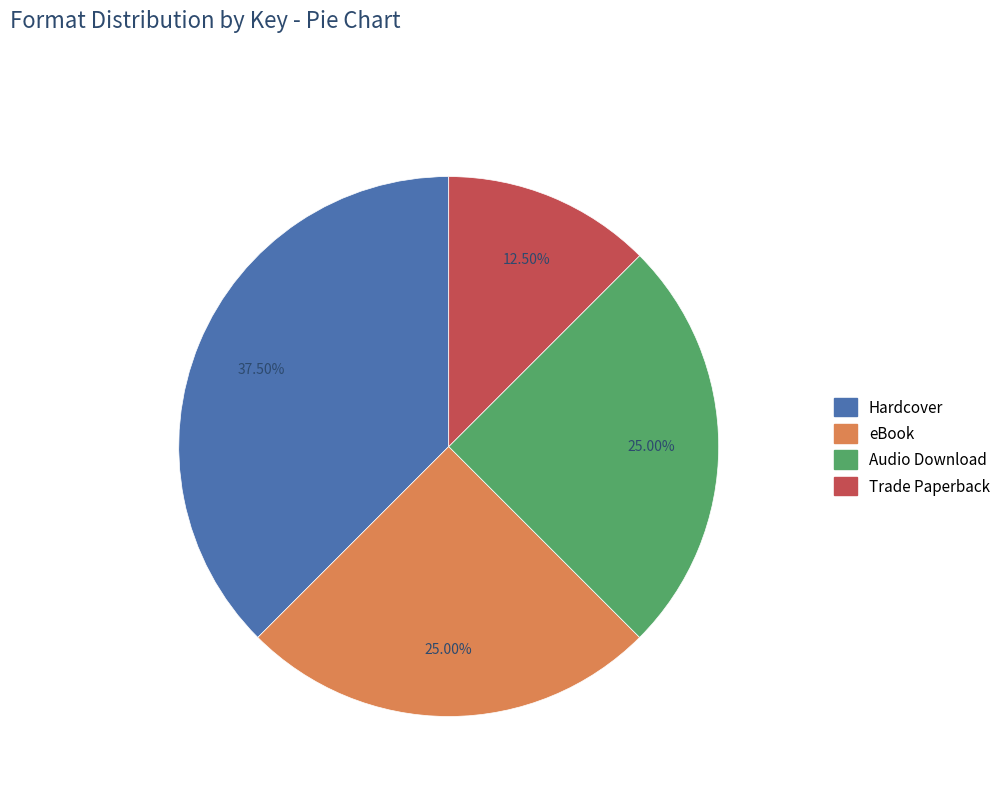

Does any single category account for the majority?

No